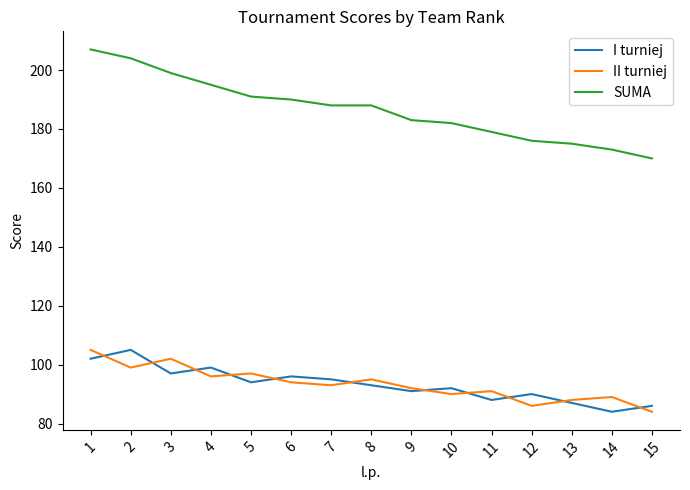

The SUMA series shows 182 at 10. True or false?

True